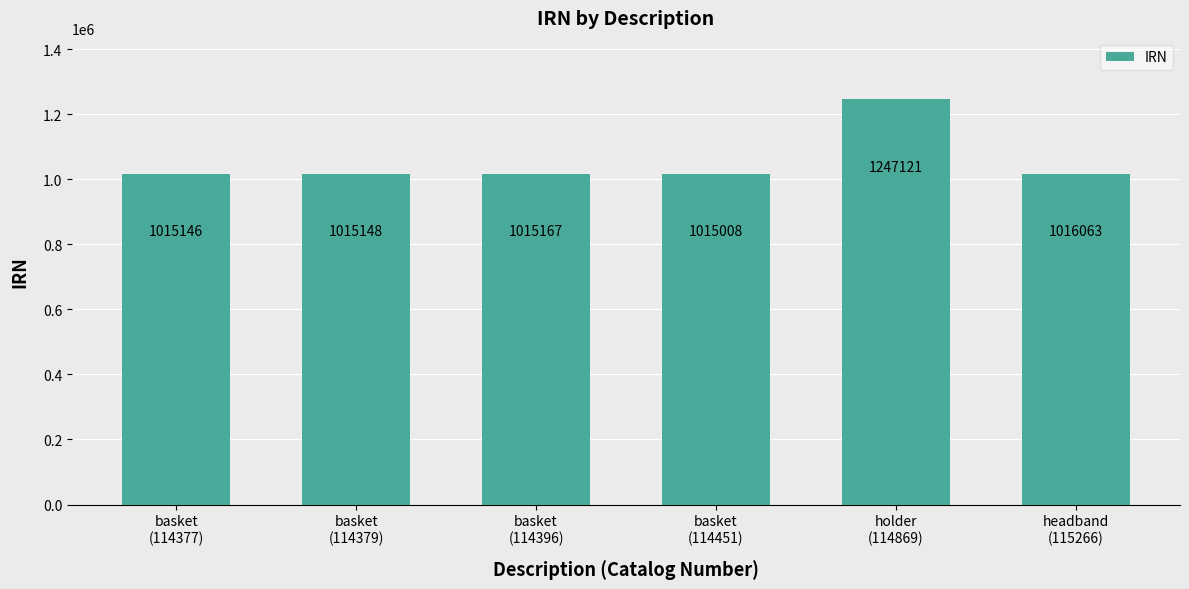

What position from the right is basket
(114379)?

5